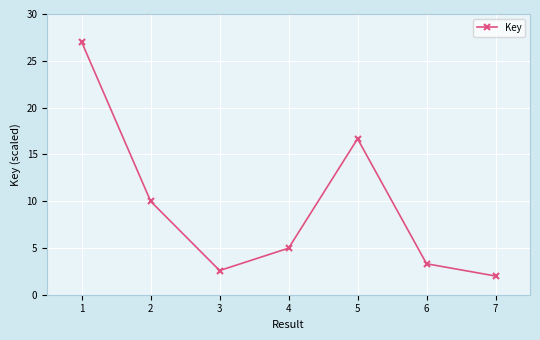

What is the sum of the values at 7 and 3?

4.6